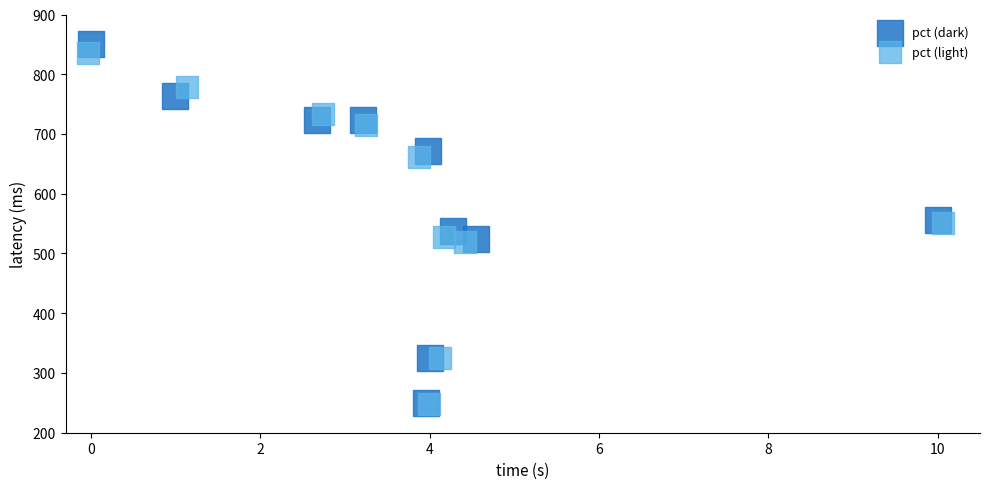

Which series has the widest spread of Y values?

pct (dark)